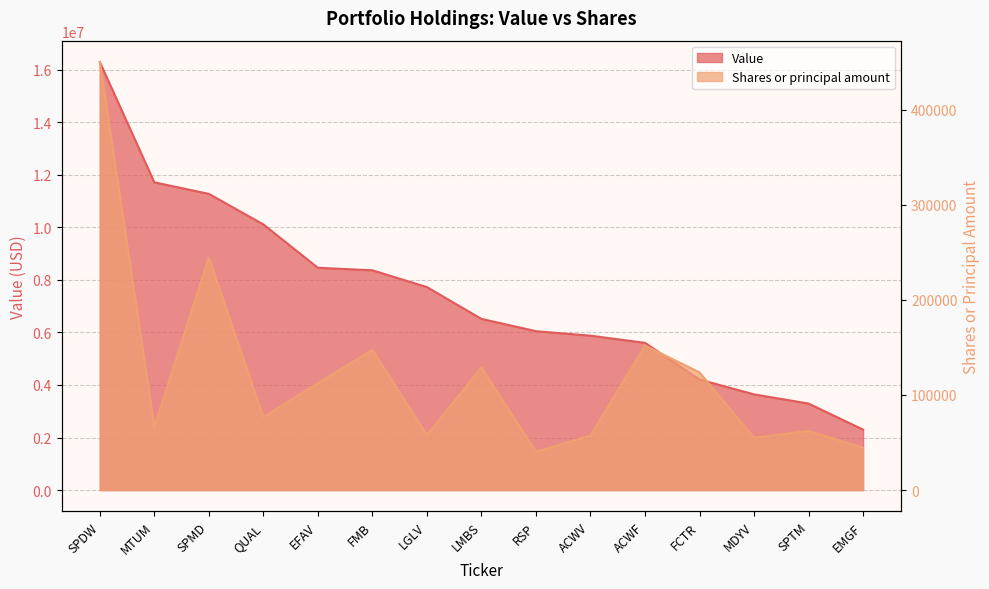

What is the average value of the Value series?

7429267